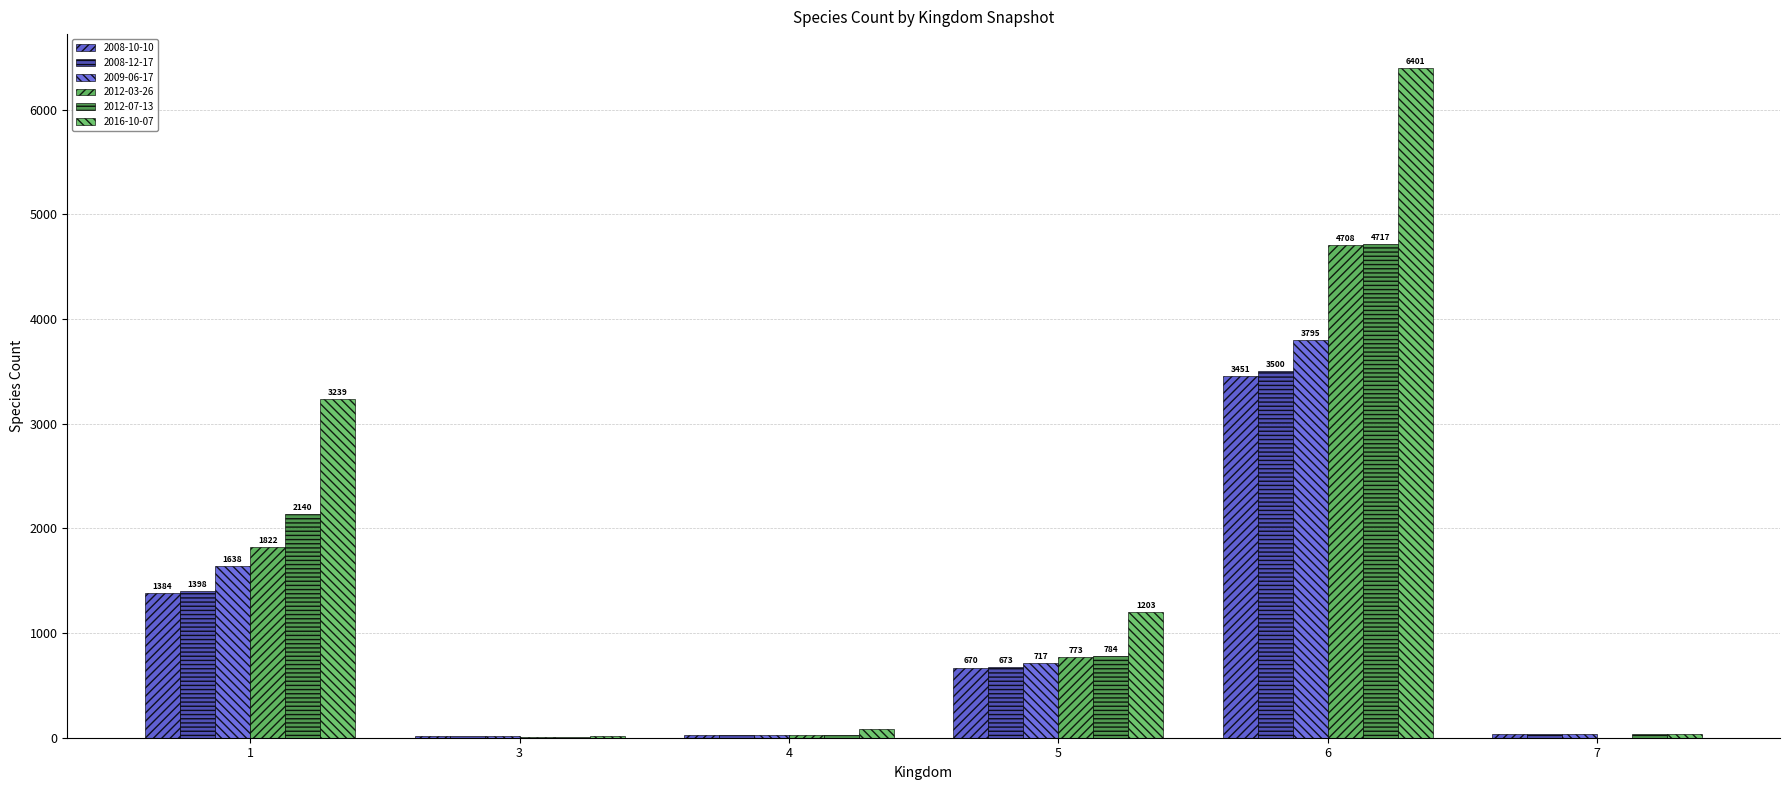

What is the sum of all 2012-07-13 values?

7714